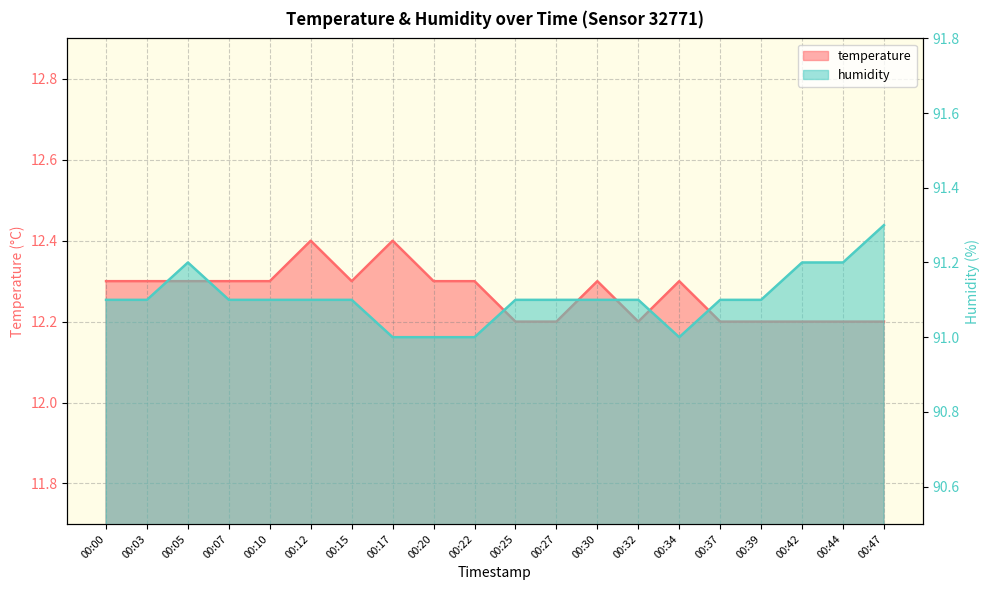

At which category does the chart reach its minimum across all series?

00:25